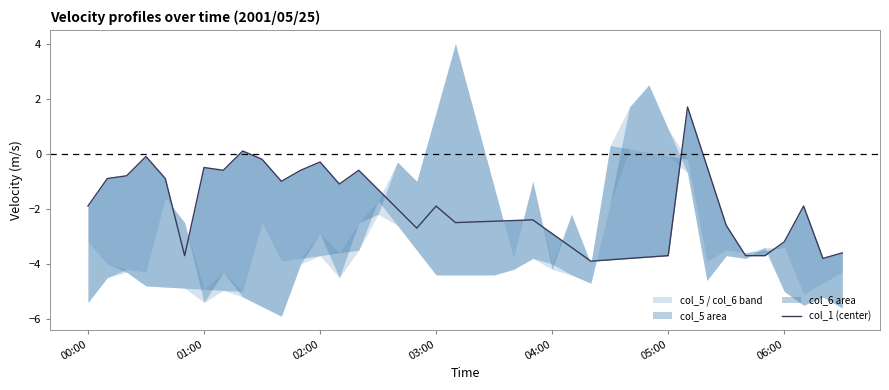

Where is the data nearest to the value -1?

10